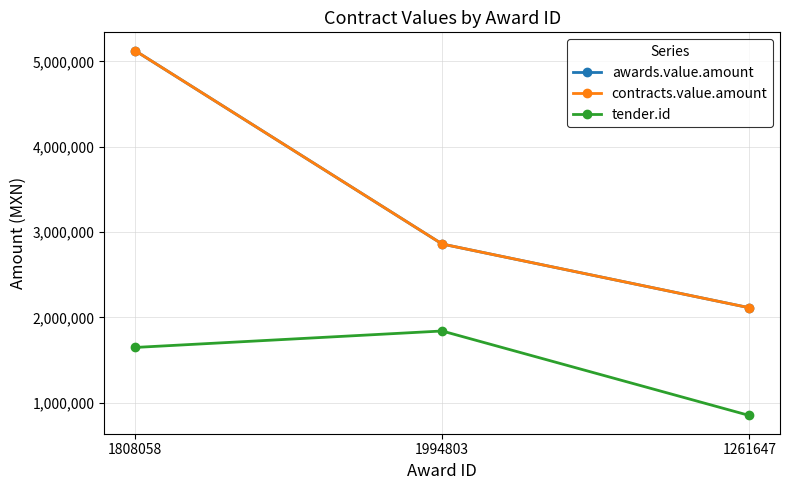

Reading right to left, extract all data points from this chart.

awards.value.amount: 2113500	2860000	5125788
contracts.value.amount: 2113500	2860000	5125788
tender.id: 851445	1841101	1648200